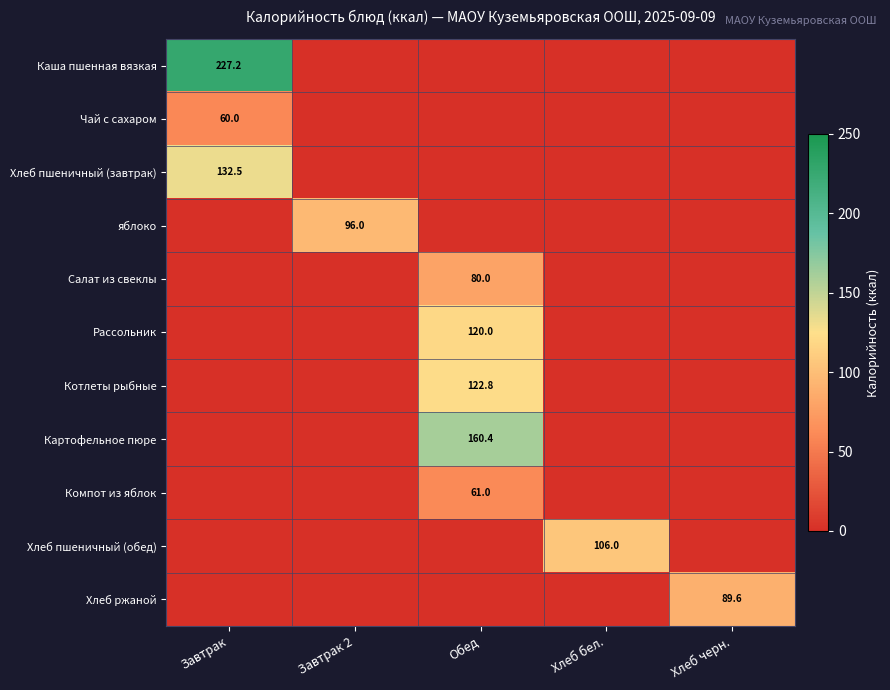

How many values in Компот из яблок are above zero?

1